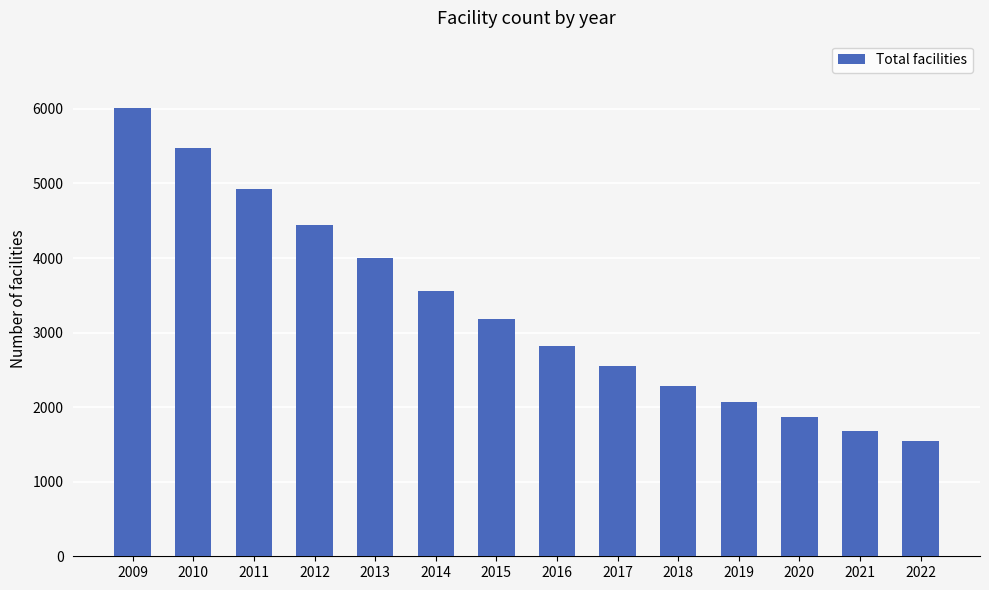

Count the number of data series in this chart.

1